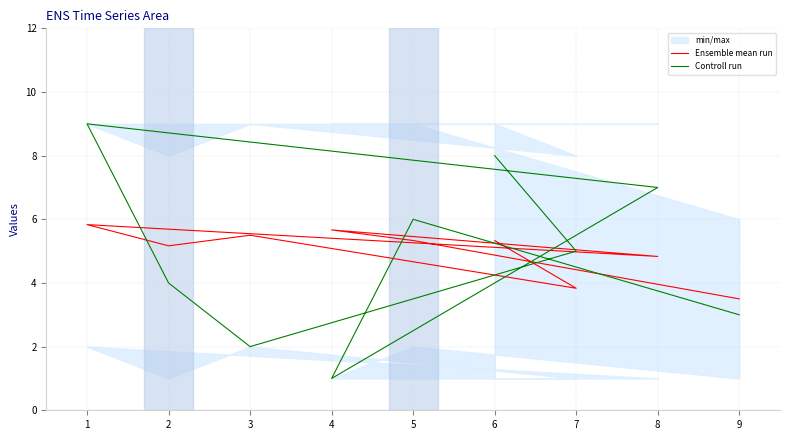

How many data points in Ensemble mean run are above 5?

6